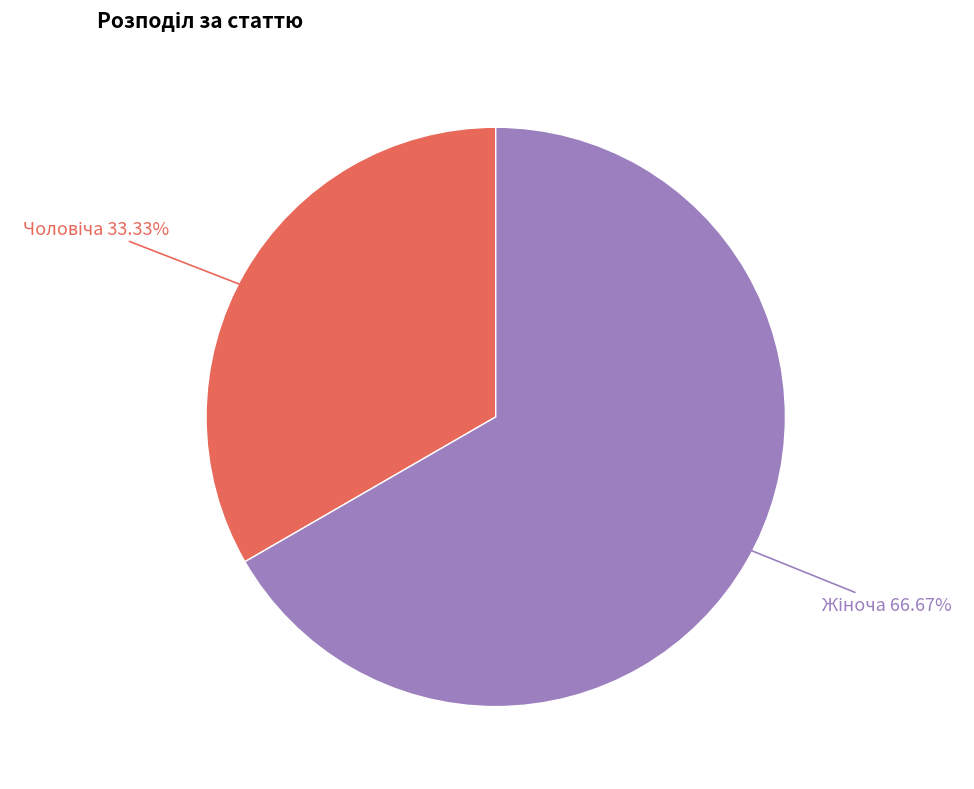

To the nearest percent, what is the difference between the largest and smallest slice percentages?

33%